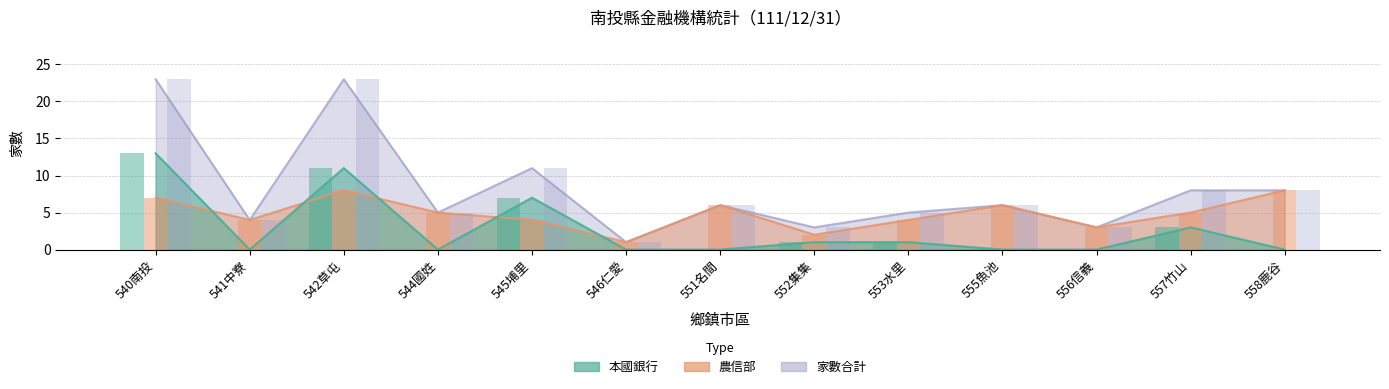

Between 553水里 and 541中寮, which is larger?

553水里